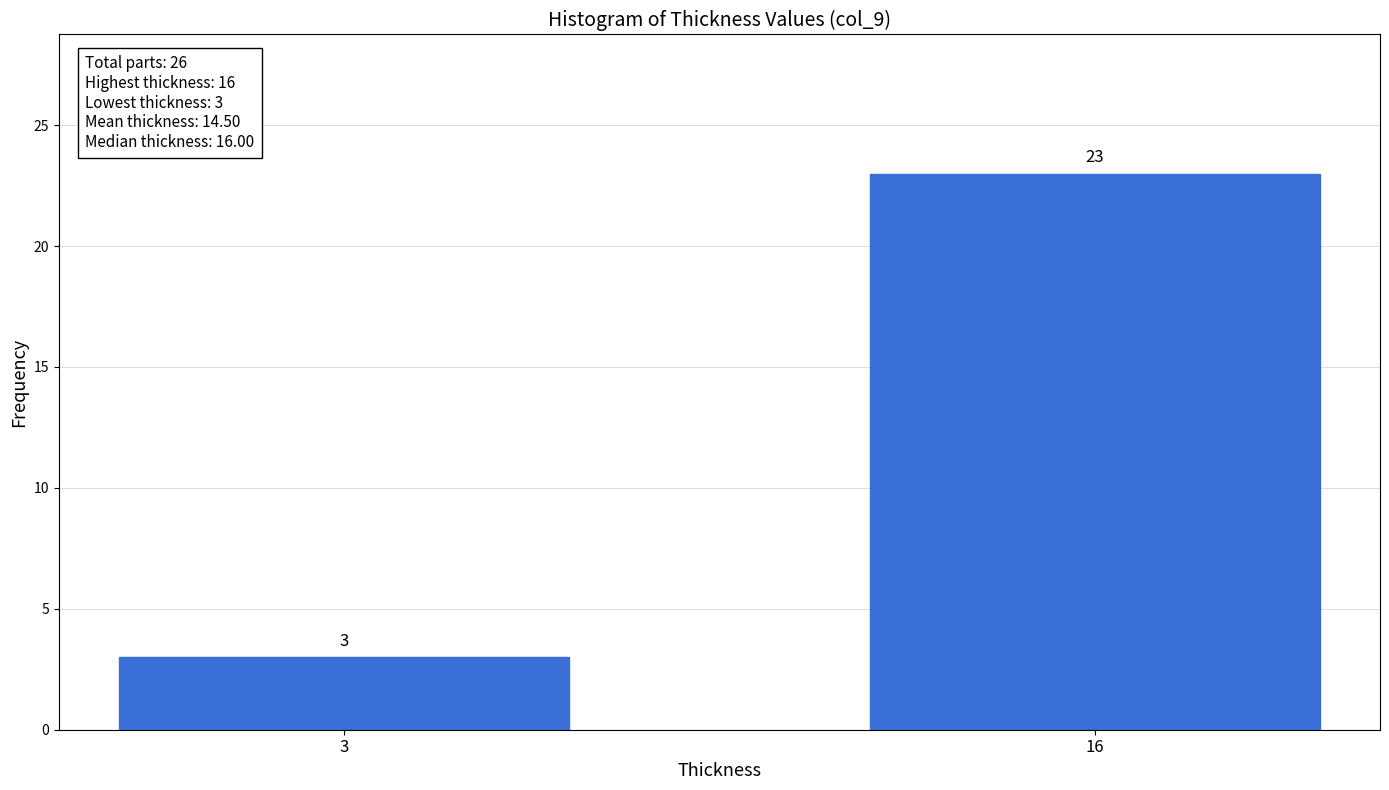

Reading left to right, extract all data points from this chart.

3	23